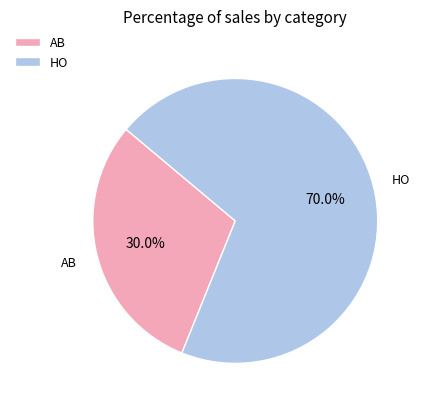

Is the sum of HO and AB greater than half?

Yes